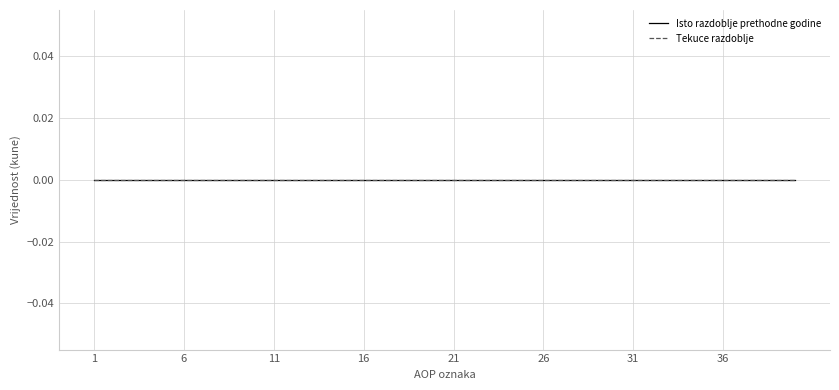

Reading left to right, transcribe all the data shown in this chart.

AOP oznaka: 1	2	3	4	5	6	7	8	9	10	11	12	13	14	15	16	17	18	19	20	21	22	23	24	25	26	27	28	29	30	31	32	33	34	35	36	37	38	39	40
Isto razdoblje prethodne godine: 0	0	0	0	0	0	0	0	0	0	0	0	0	0	0	0	0	0	0	0	0	0	0	0	0	0	0	0	0	0	0	0	0	0	0	0	0	0	0	0
Tekuce razdoblje: 0	0	0	0	0	0	0	0	0	0	0	0	0	0	0	0	0	0	0	0	0	0	0	0	0	0	0	0	0	0	0	0	0	0	0	0	0	0	0	0